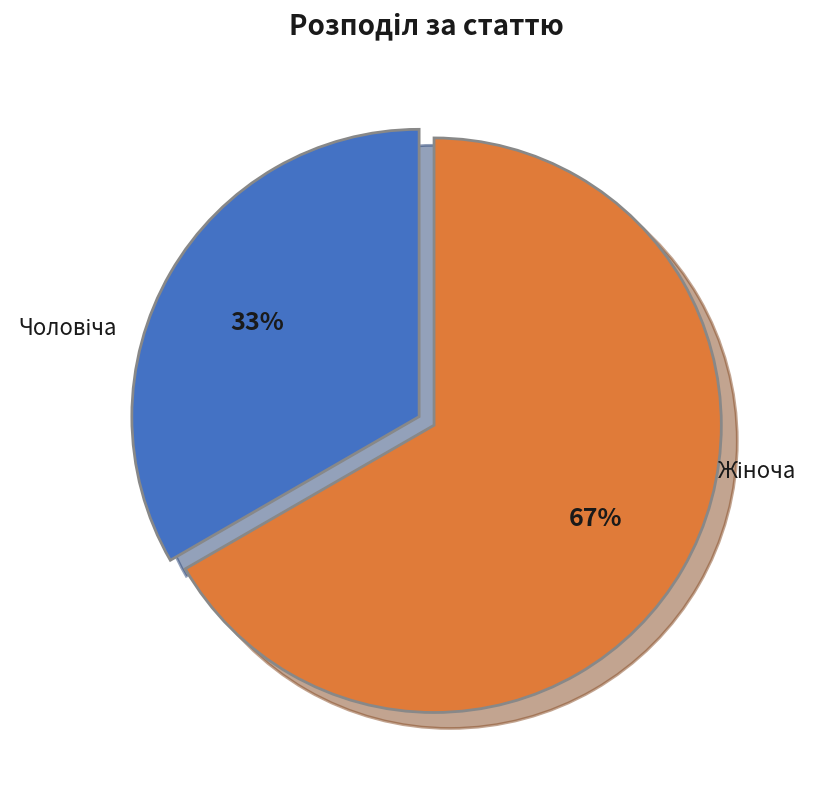

Does any single category account for the majority?

Yes